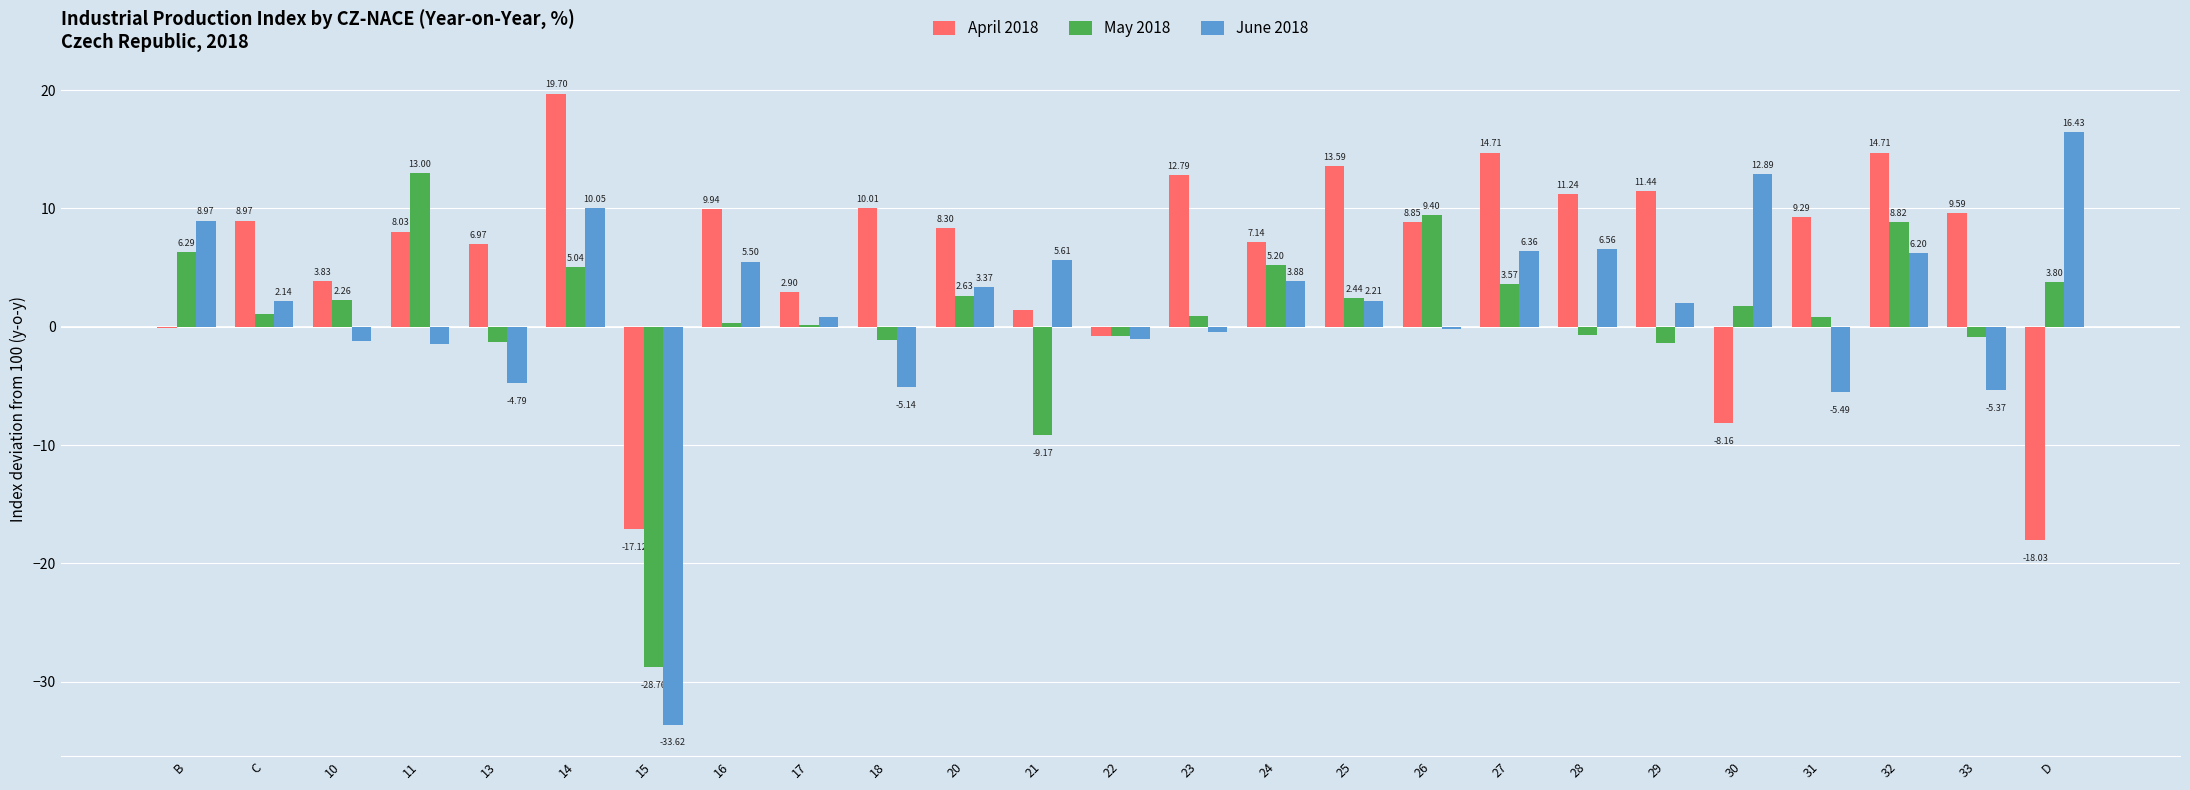

Does the chart contain stacked bars?

No